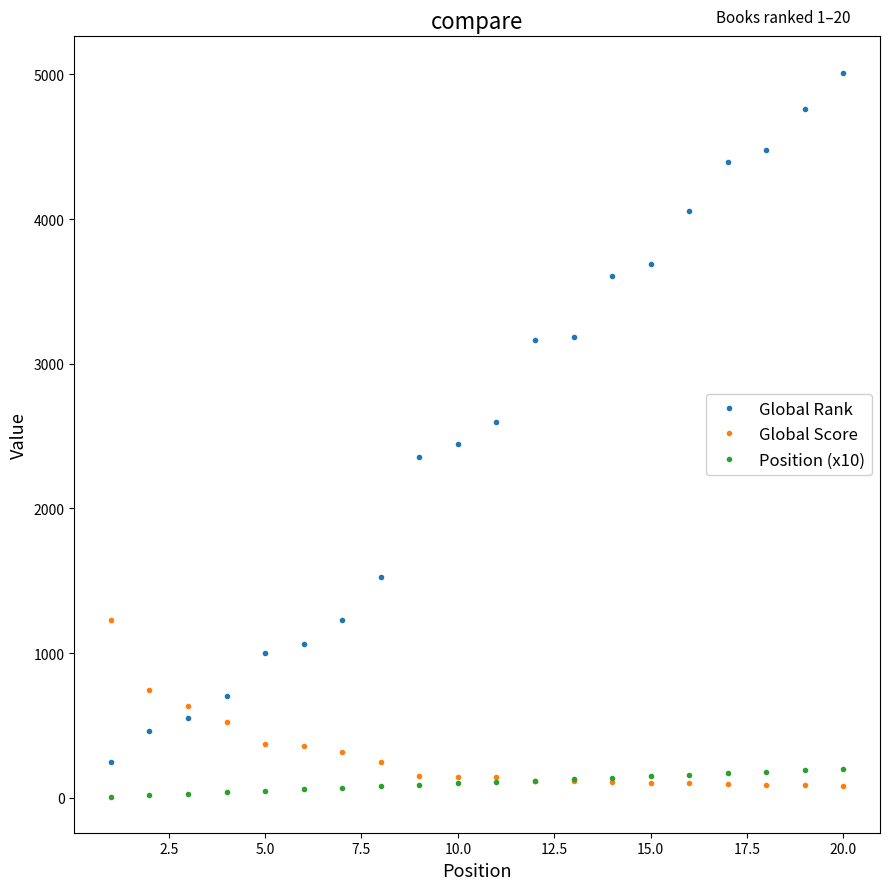

After their last crossing, which series has the higher values: Global Score or Position (x10)?

Position (x10)